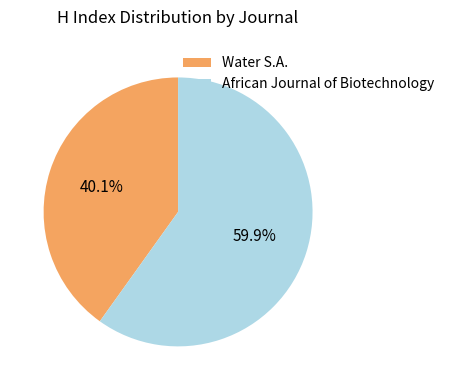

What is the largest slice in the pie chart?

African Journal of Biotechnology